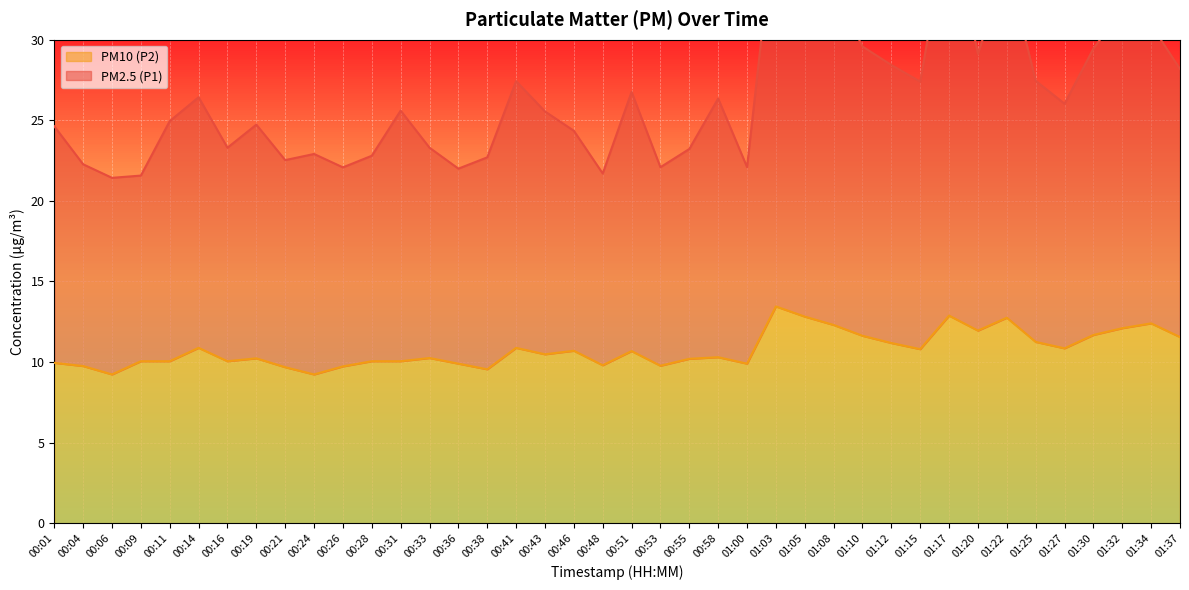

Which category has the highest value in the PM2.5 (P1) series?

01:03